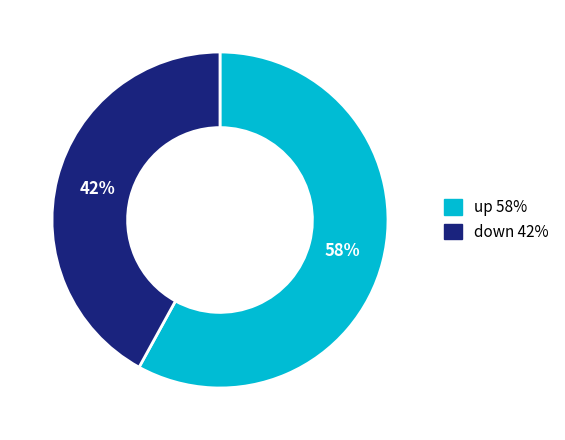

Do down and up together represent more than half of the pie?

Yes